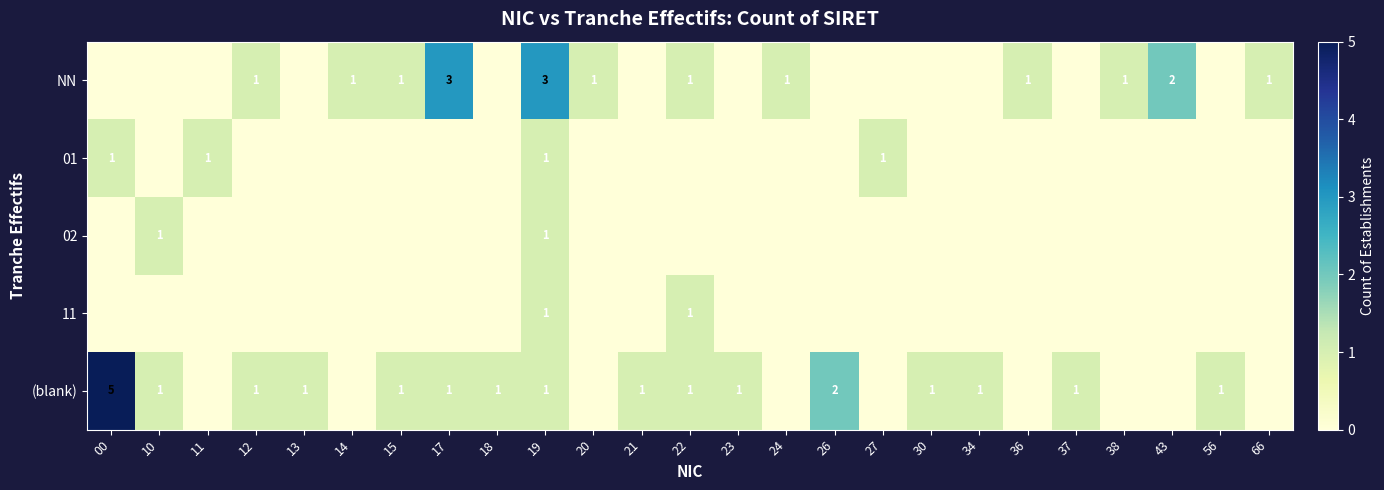

At how many categories does at least one series exceed 1?

5